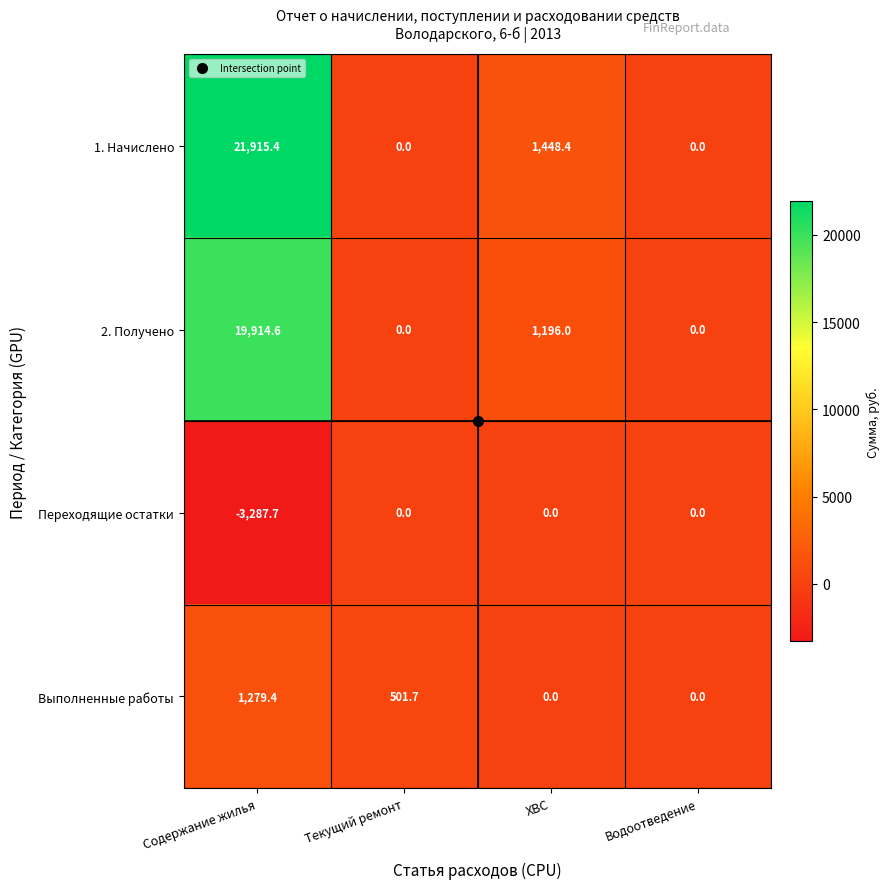

Which category has the lowest value across all series?

Содержание жилья